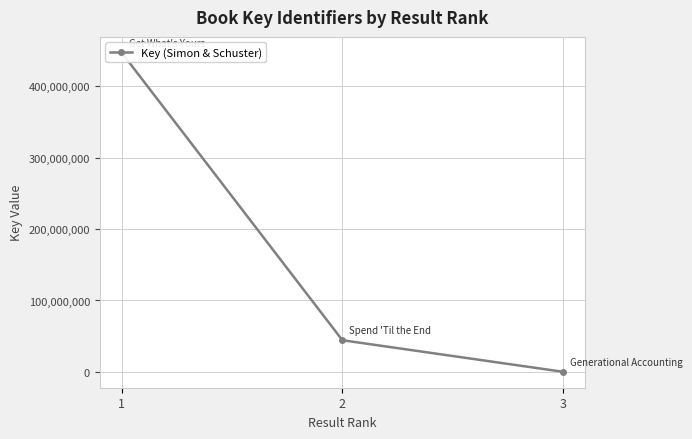

At which category does the chart reach its minimum across all series?

3